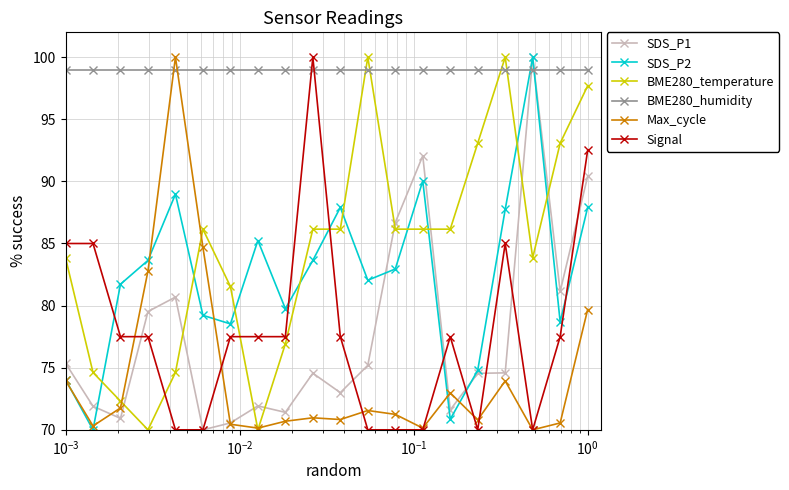

How many lines are shown in the chart?

6